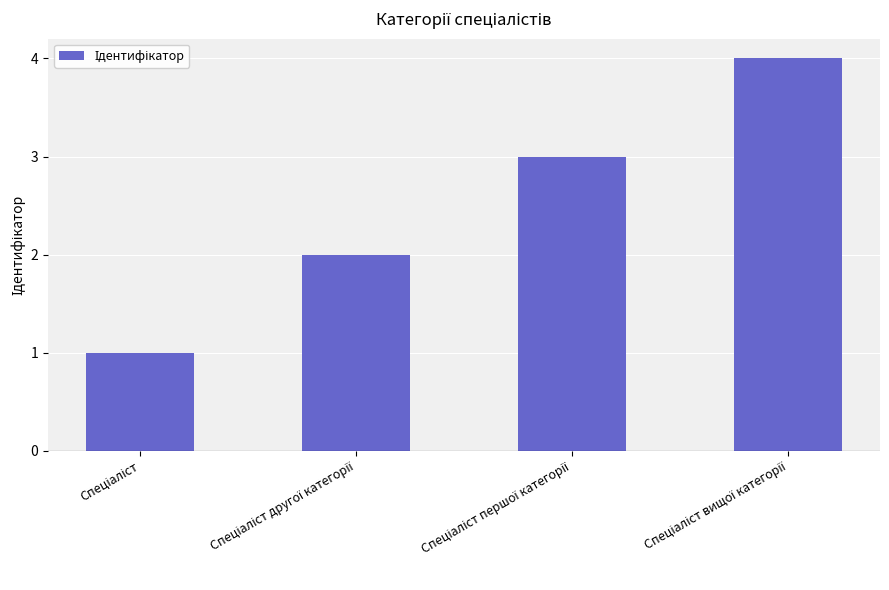

What is the greatest value displayed?

4